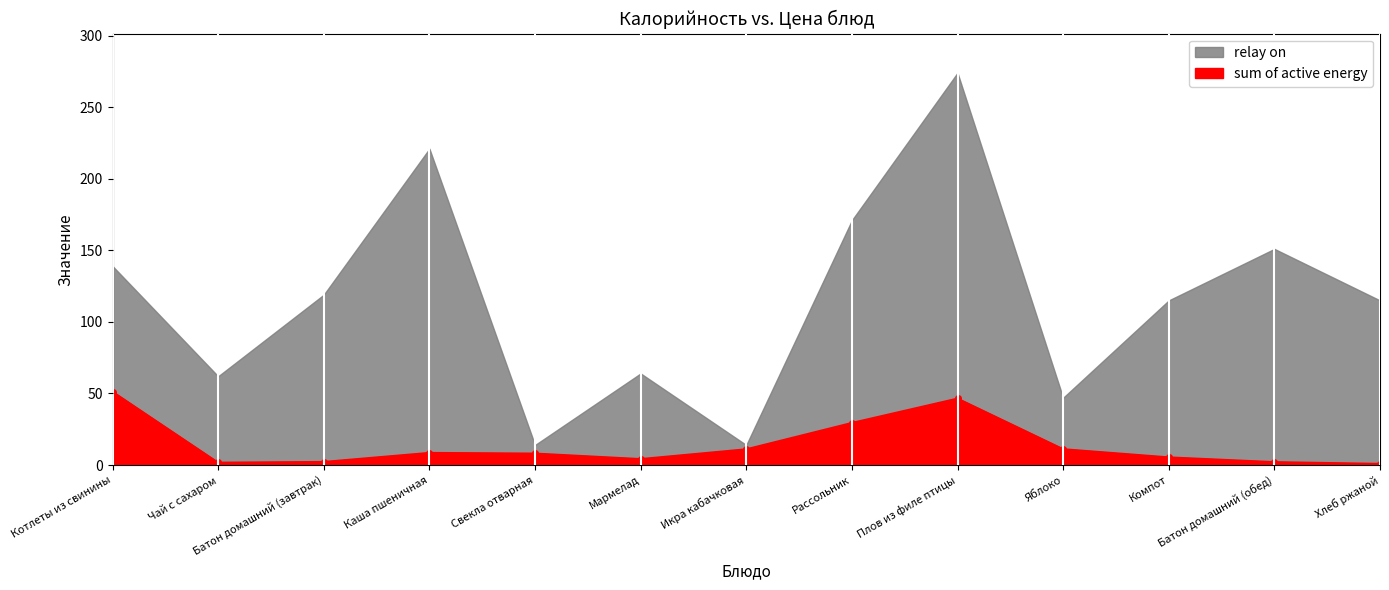

What is the ratio of the value at Плов из филе птицы to the value at Батон домашний (завтрак)?

20.2